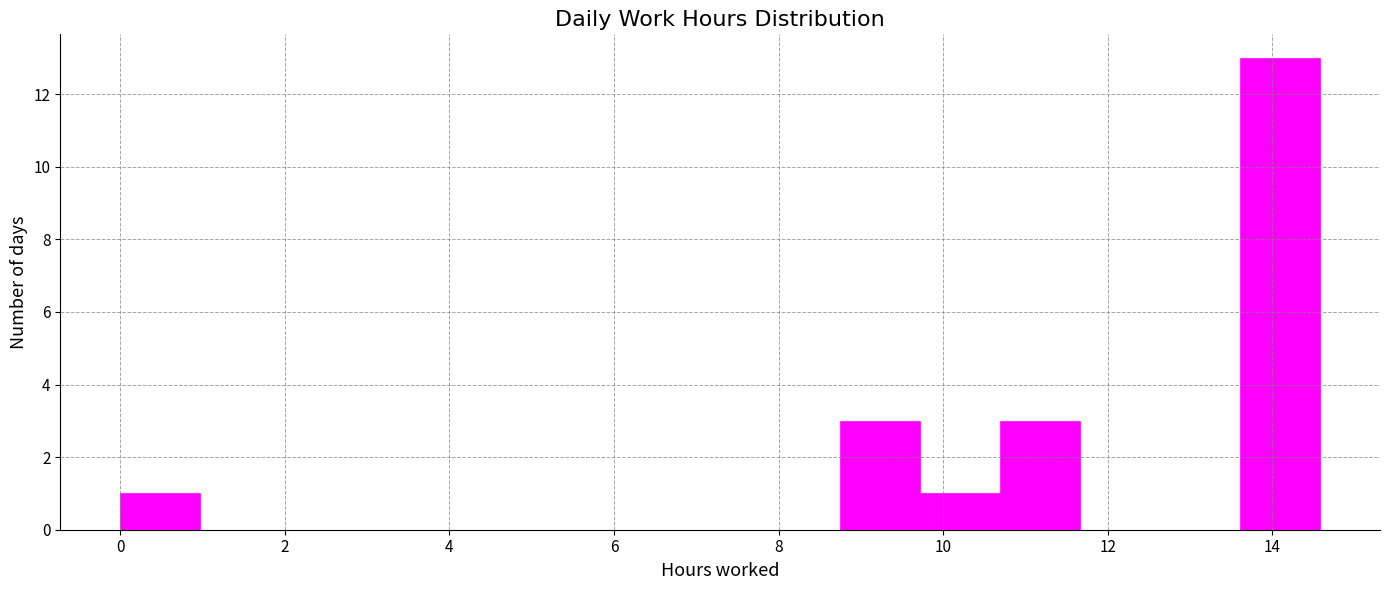

Reading left to right, list every bar in this chart as the range it spans on the x-axis followed by its height. Neither the bar edges nor the heights are printed on the chart, so give them approximately, as read against the axes.

0.0 to 1.0: 1
1.0 to 2.0: 0
2.0 to 3.0: 0
3.0 to 3.8: 0
3.8 to 4.8: 0
4.8 to 5.8: 0
5.8 to 6.8: 0
6.8 to 7.8: 0
7.8 to 8.8: 0
8.8 to 9.8: 3
9.8 to 10.6: 1
10.6 to 11.6: 3
11.6 to 12.6: 0
12.6 to 13.6: 0
13.6 to 14.6: 13